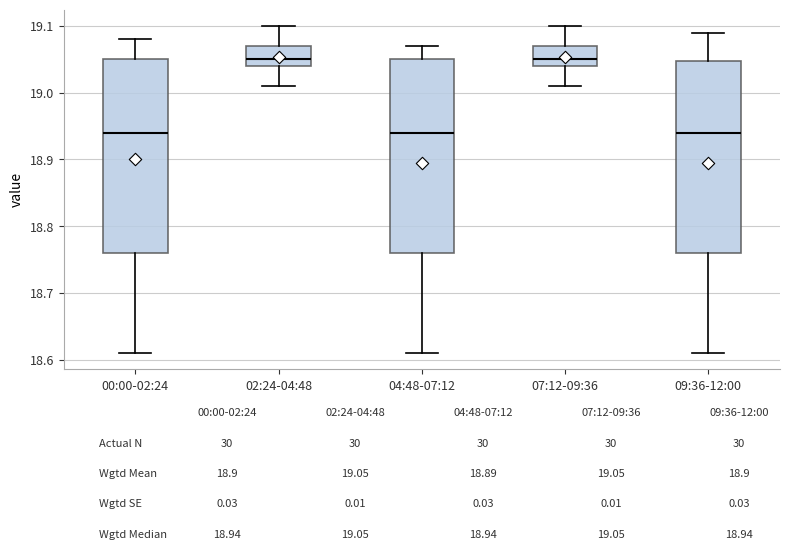

Where does the median line of the box for 07:12-09:36 sit on the y-axis? The values are not printed on the chart, so give them approximately, as read against the axis.

19.05